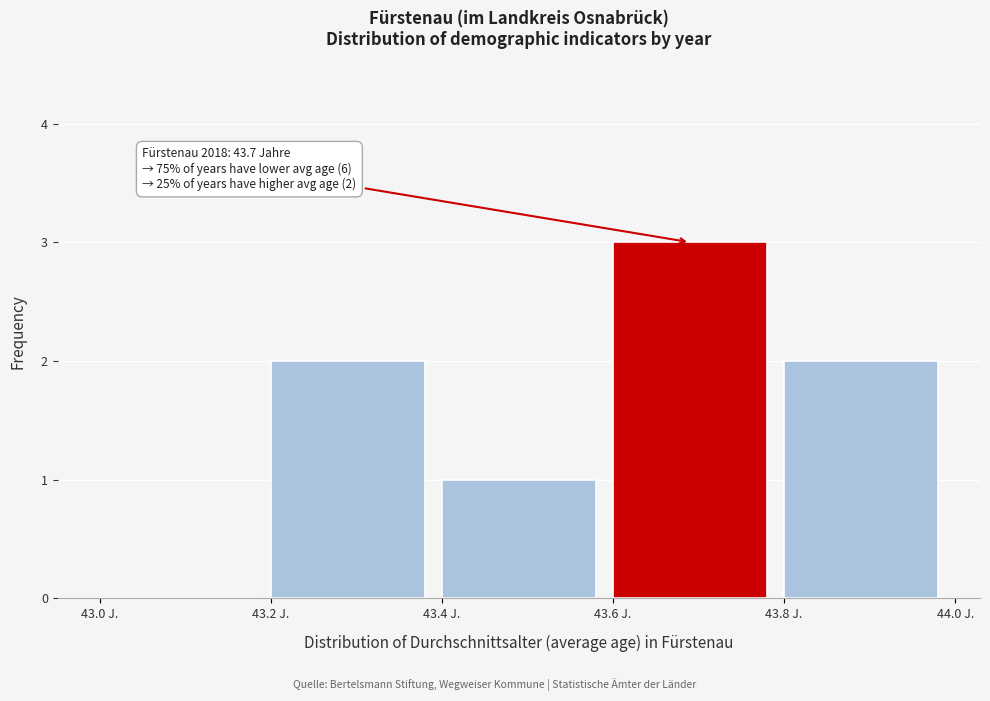

Which range on the x-axis has the tallest bar?

43.6 to 43.8